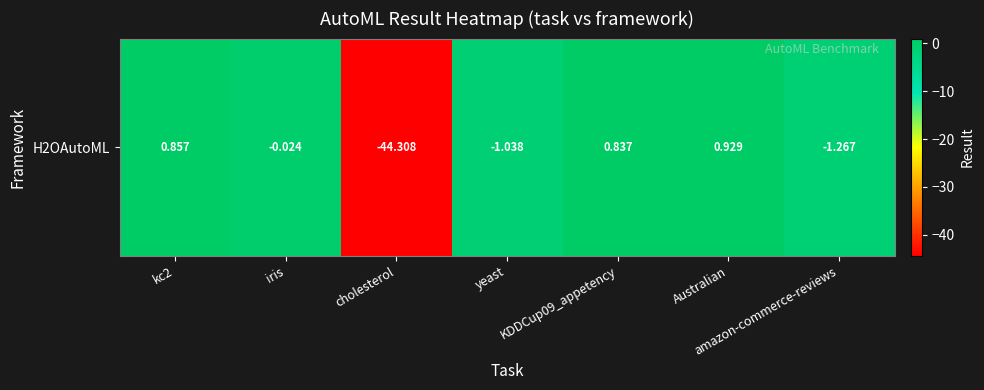

List the labels in order of value, smallest first.

cholesterol, amazon-commerce-reviews, yeast, iris, KDDCup09_appetency, kc2, Australian